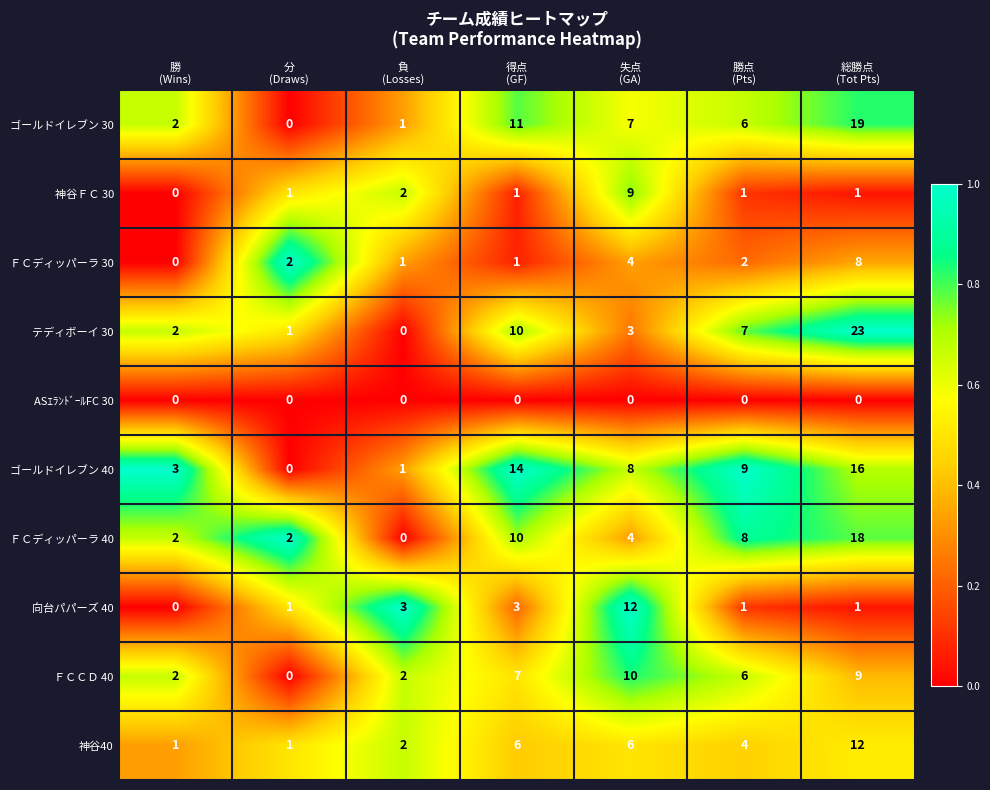

Count the ＦＣディッパーラ 40 values in the range 2 to 10.

5